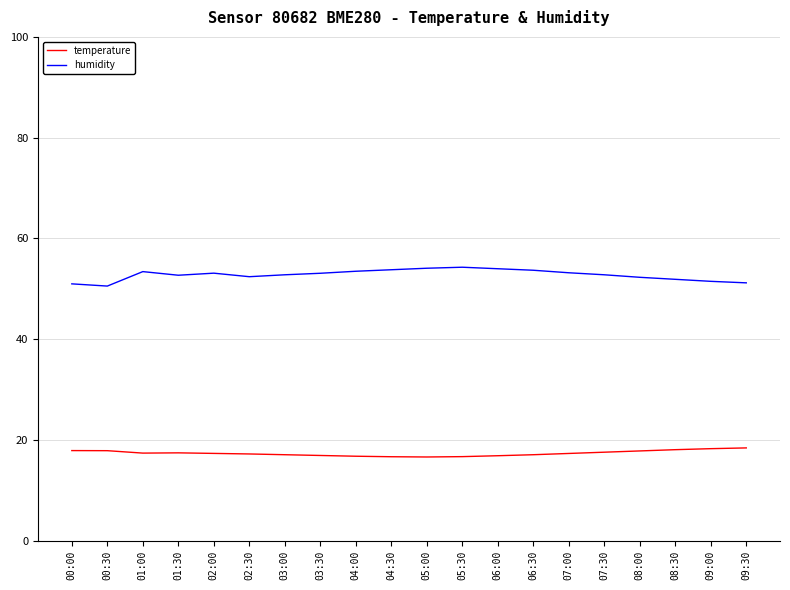

What are all the series names shown in the legend?

temperature, humidity